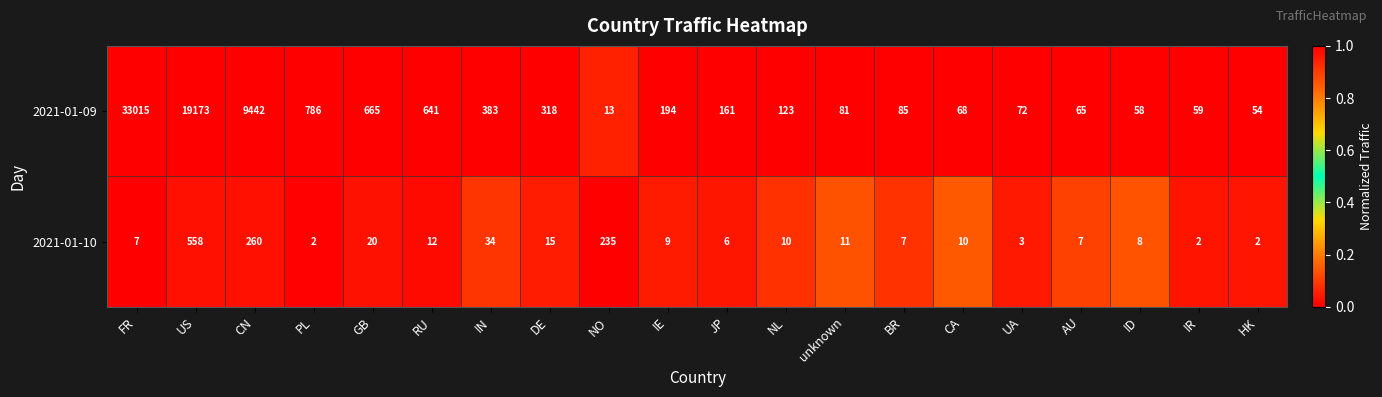

Which series has the widest spread of values?

2021-01-09